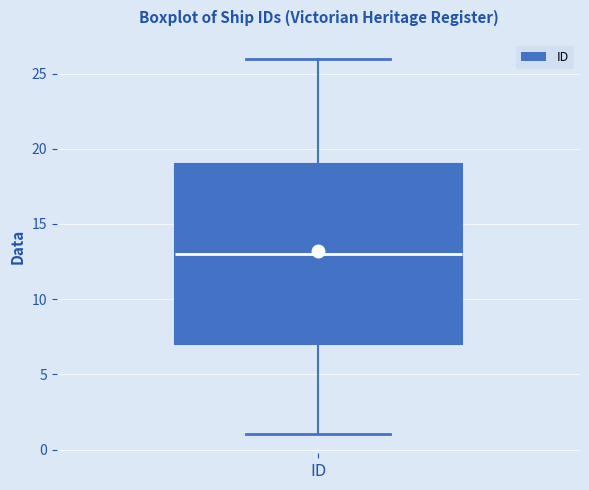

Transcribe this box plot: give where the median line is, the range the box spans, and where the two whiskers end, as read against the y-axis. The values are not printed on the chart, so give them approximately, as read against the axis.

median 13, box 7 to 19, whiskers 1 to 26